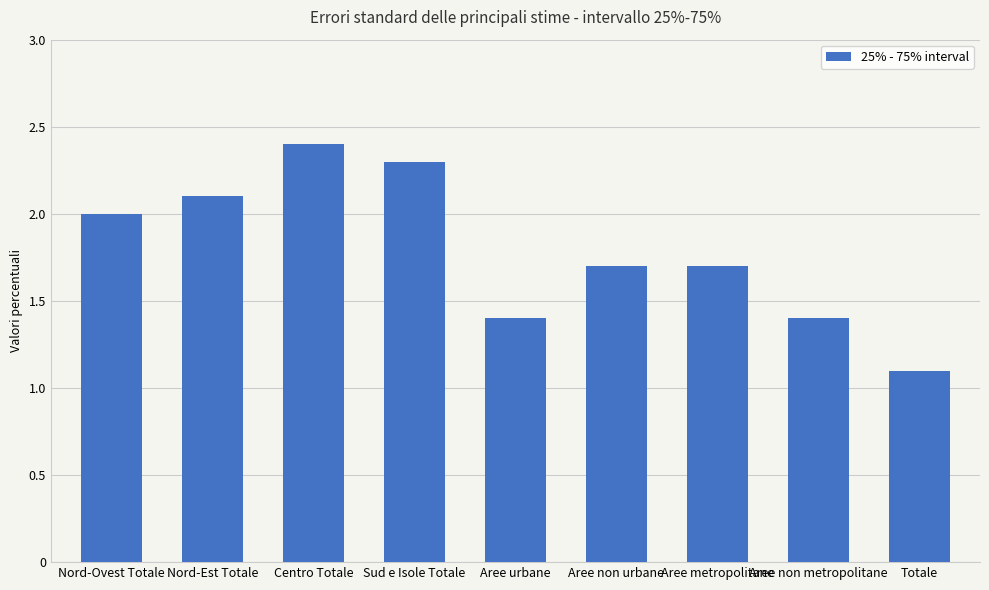

Reading right to left, what are all the values shown in this chart?

1.1	1.4	1.7	1.7	1.4	2.3	2.4	2.1	2.0